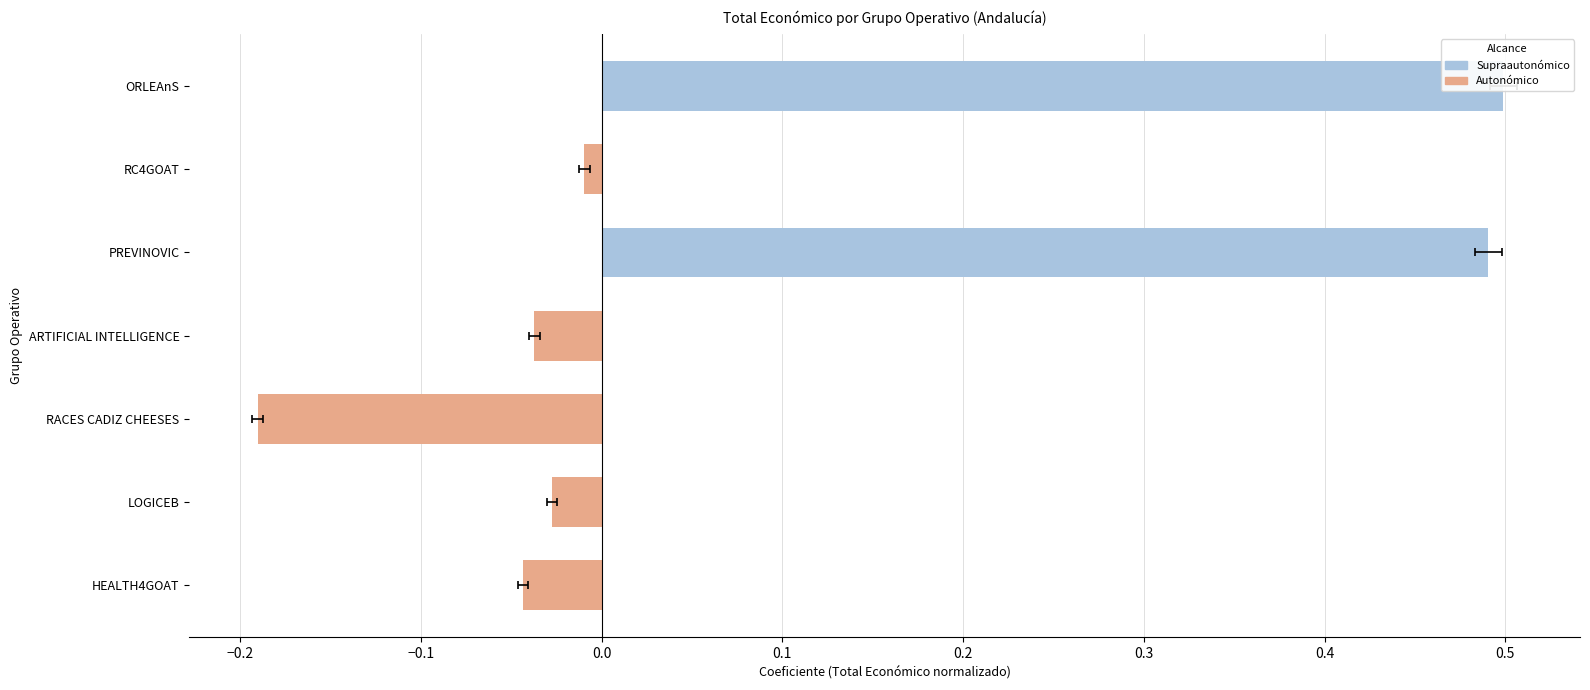

What is the average value?

0.1